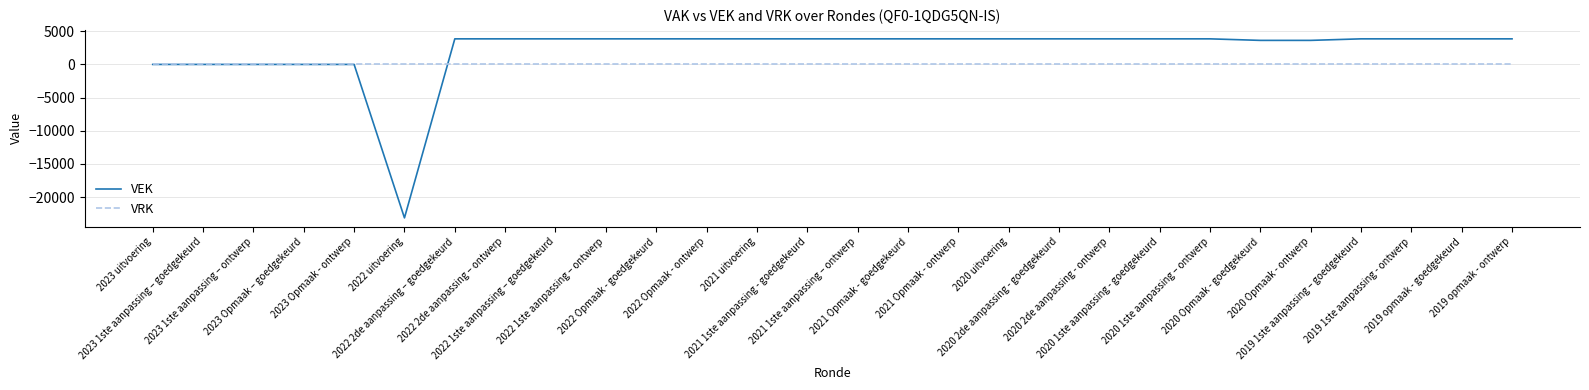

Reading left to right, what are all the values shown in this chart?

VEK: 2023 uitvoering=0	2023 1ste aanpassing – goedgekeurd=0	2023 1ste aanpassing – ontwerp=0	2023 Opmaak – goedgekeurd=0	2023 Opmaak - ontwerp=0	2022 uitvoering=-23136	2022 2de aanpassing – goedgekeurd=3856	2022 2de aanpassing – ontwerp=3856	2022 1ste aanpassing – goedgekeurd=3856	2022 1ste aanpassing – ontwerp=3856	2022 Opmaak - goedgekeurd=3856	2022 Opmaak - ontwerp=3856	2021 uitvoering=3856	2021 1ste aanpassing - goedgekeurd=3856	2021 1ste aanpassing – ontwerp=3856	2021 Opmaak - goedgekeurd=3856	2021 Opmaak - ontwerp=3856	2020 uitvoering=3856	2020 2de aanpassing - goedgekeurd=3856	2020 2de aanpassing - ontwerp=3856	2020 1ste aanpassing - goedgekeurd=3856	2020 1ste aanpassing – ontwerp=3856	2020 Opmaak - goedgekeurd=3625	2020 Opmaak - ontwerp=3625	2019 1ste aanpassing – goedgekeurd=3856	2019 1ste aanpassing - ontwerp=3856	2019 opmaak - goedgekeurd=3856	2019 opmaak - ontwerp=3856
VRK: 2023 uitvoering=0	2023 1ste aanpassing – goedgekeurd=0	2023 1ste aanpassing – ontwerp=0	2023 Opmaak – goedgekeurd=0	2023 Opmaak - ontwerp=0	2022 uitvoering=0	2022 2de aanpassing – goedgekeurd=0	2022 2de aanpassing – ontwerp=0	2022 1ste aanpassing – goedgekeurd=0	2022 1ste aanpassing – ontwerp=0	2022 Opmaak - goedgekeurd=0	2022 Opmaak - ontwerp=0	2021 uitvoering=0	2021 1ste aanpassing - goedgekeurd=0	2021 1ste aanpassing – ontwerp=0	2021 Opmaak - goedgekeurd=0	2021 Opmaak - ontwerp=0	2020 uitvoering=0	2020 2de aanpassing - goedgekeurd=0	2020 2de aanpassing - ontwerp=0	2020 1ste aanpassing - goedgekeurd=0	2020 1ste aanpassing – ontwerp=0	2020 Opmaak - goedgekeurd=0	2020 Opmaak - ontwerp=0	2019 1ste aanpassing – goedgekeurd=0	2019 1ste aanpassing - ontwerp=0	2019 opmaak - goedgekeurd=0	2019 opmaak - ontwerp=0